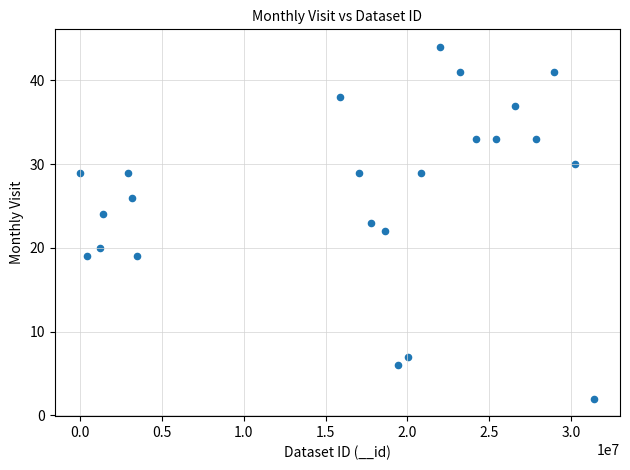

What is the range of Y values (max minus min)?

42